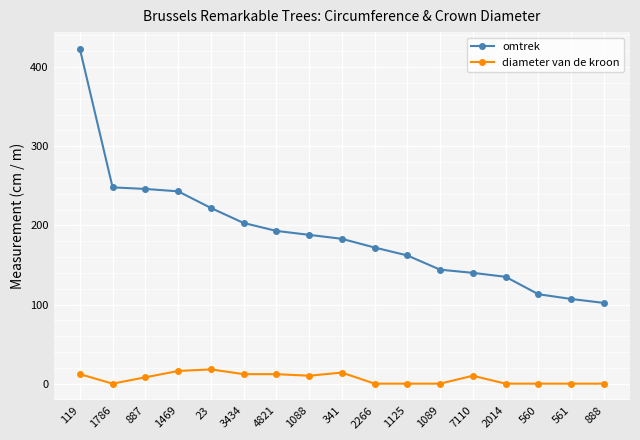

What is the total value across all series at 1089?

144